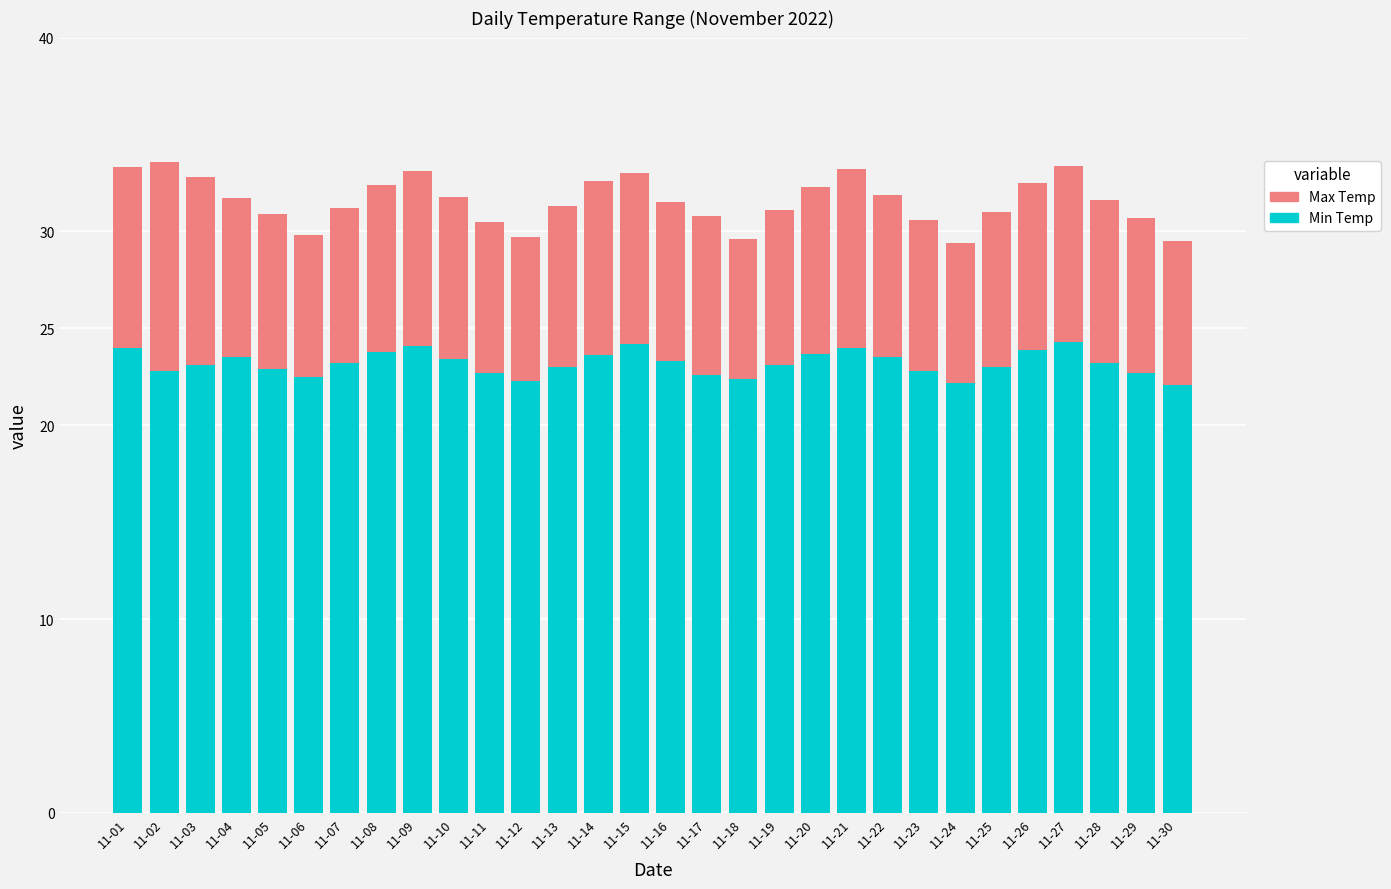

What is the sum of the Min Temp values at 11-23 and 11-29?

45.5